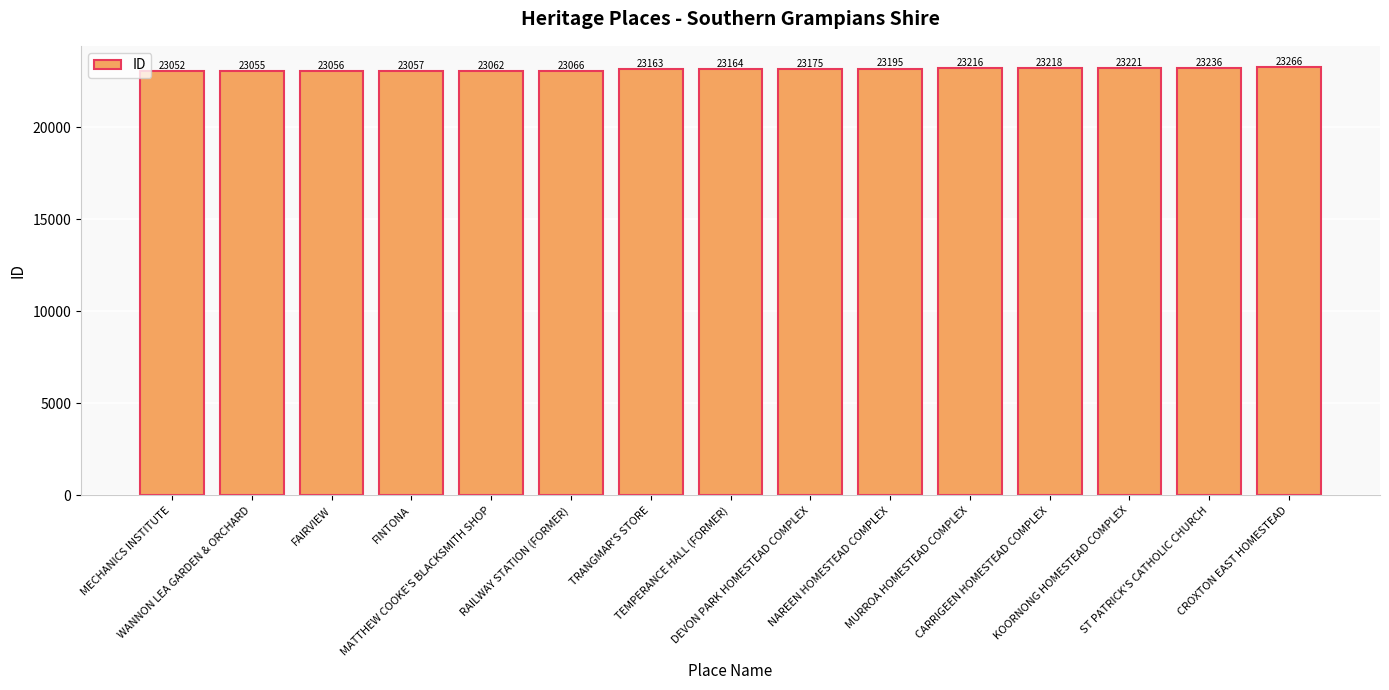

List the labels in order of value, largest first.

CROXTON EAST HOMESTEAD, ST PATRICK'S CATHOLIC CHURCH, KOORNONG HOMESTEAD COMPLEX, CARRIGEEN HOMESTEAD COMPLEX, MURROA HOMESTEAD COMPLEX, NAREEN HOMESTEAD COMPLEX, DEVON PARK HOMESTEAD COMPLEX, TEMPERANCE HALL (FORMER), TRANGMAR'S STORE, RAILWAY STATION (FORMER), MATTHEW COOKE'S BLACKSMITH SHOP, FINTONA, FAIRVIEW, WANNON LEA GARDEN & ORCHARD, MECHANICS INSTITUTE